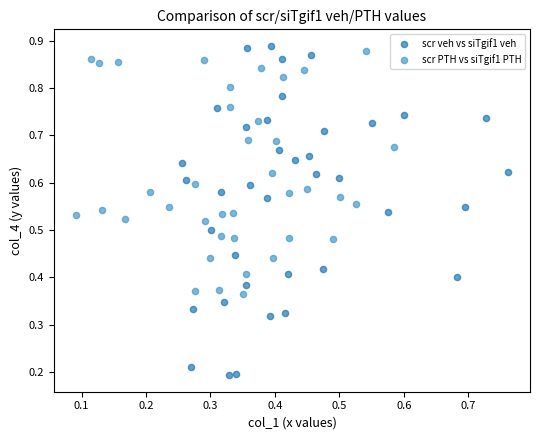

Which series reaches the minimum Y coordinate?

scr veh vs siTgif1 veh